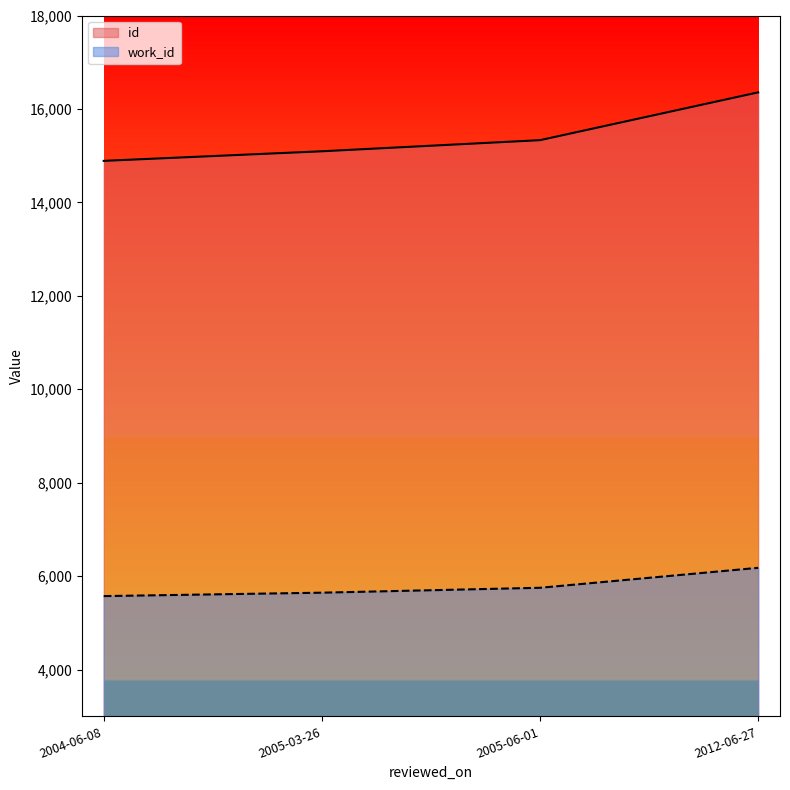

At which category is the sum across all series the highest?

2012-06-27